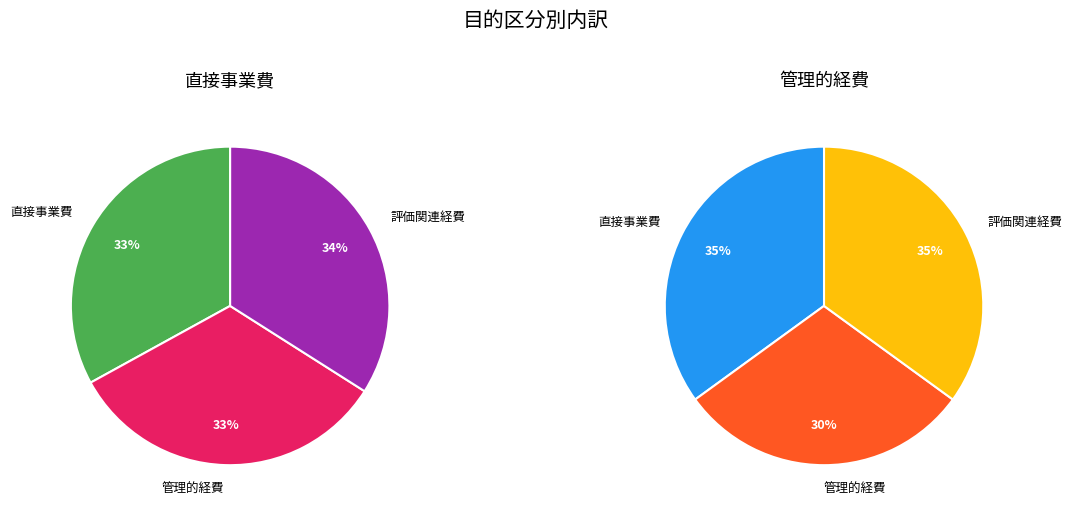

Does 直接事業費 account for over 50% of the chart?

No